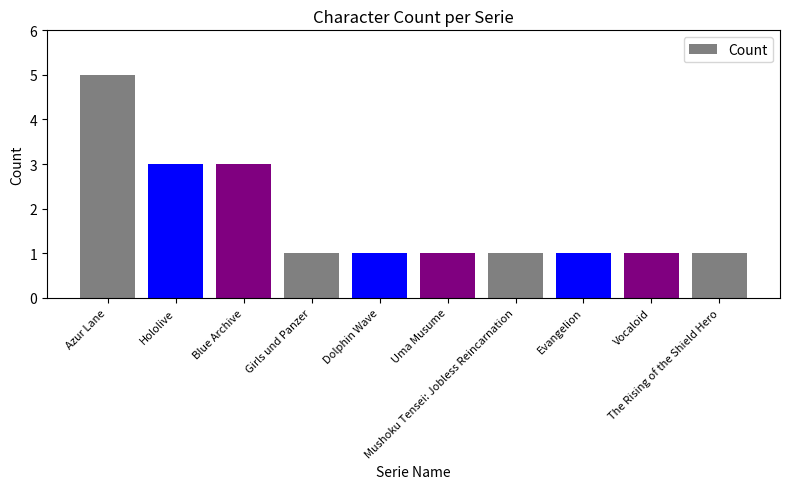

What is the greatest value displayed?

5